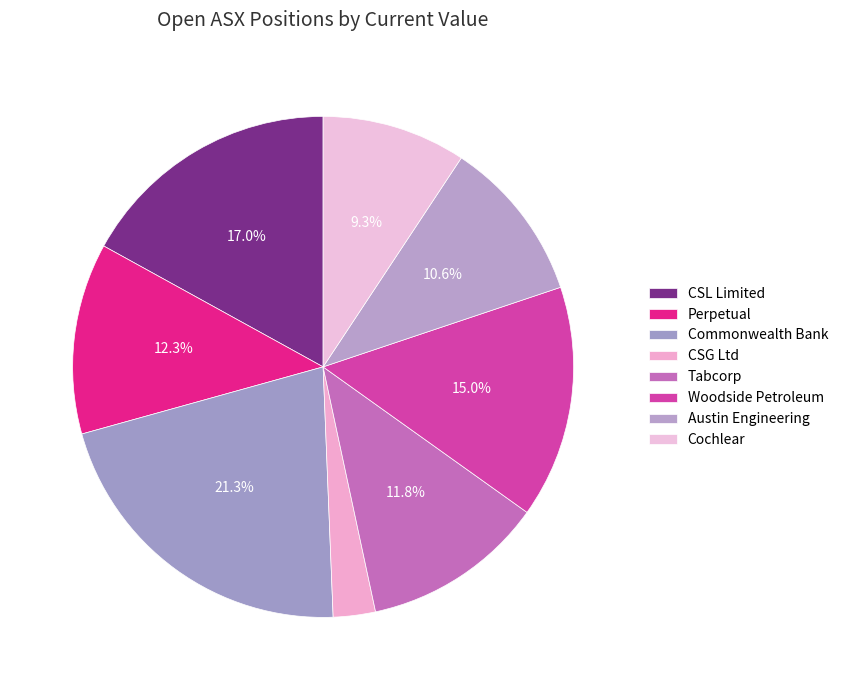

Which slice is the smallest?

CSG Ltd